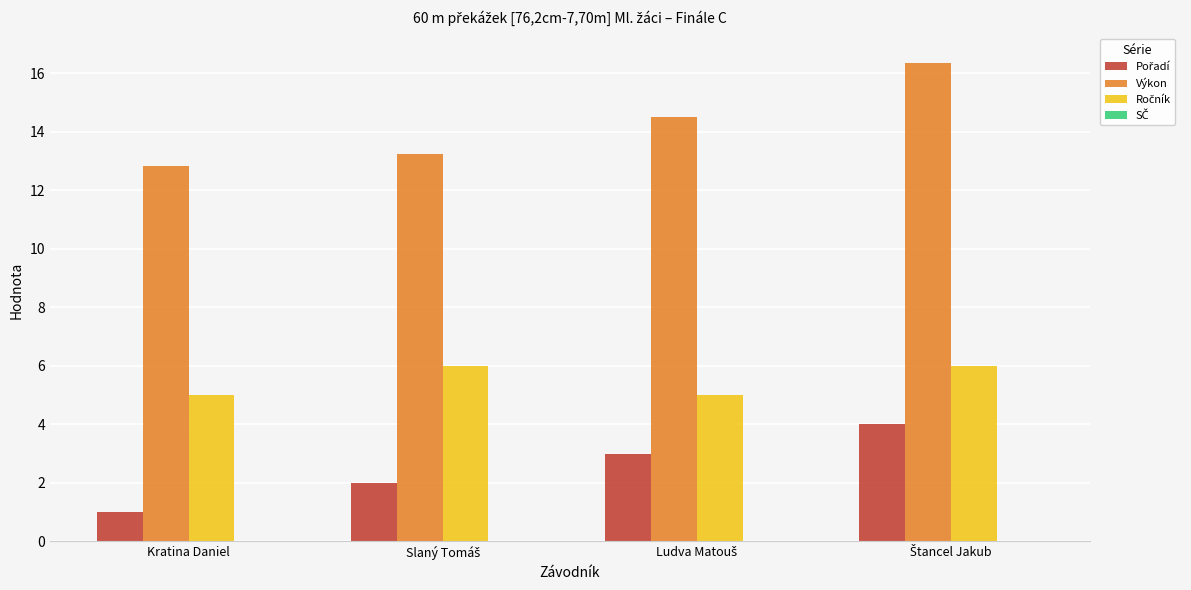

Which series has the largest range (max minus min)?

Výkon